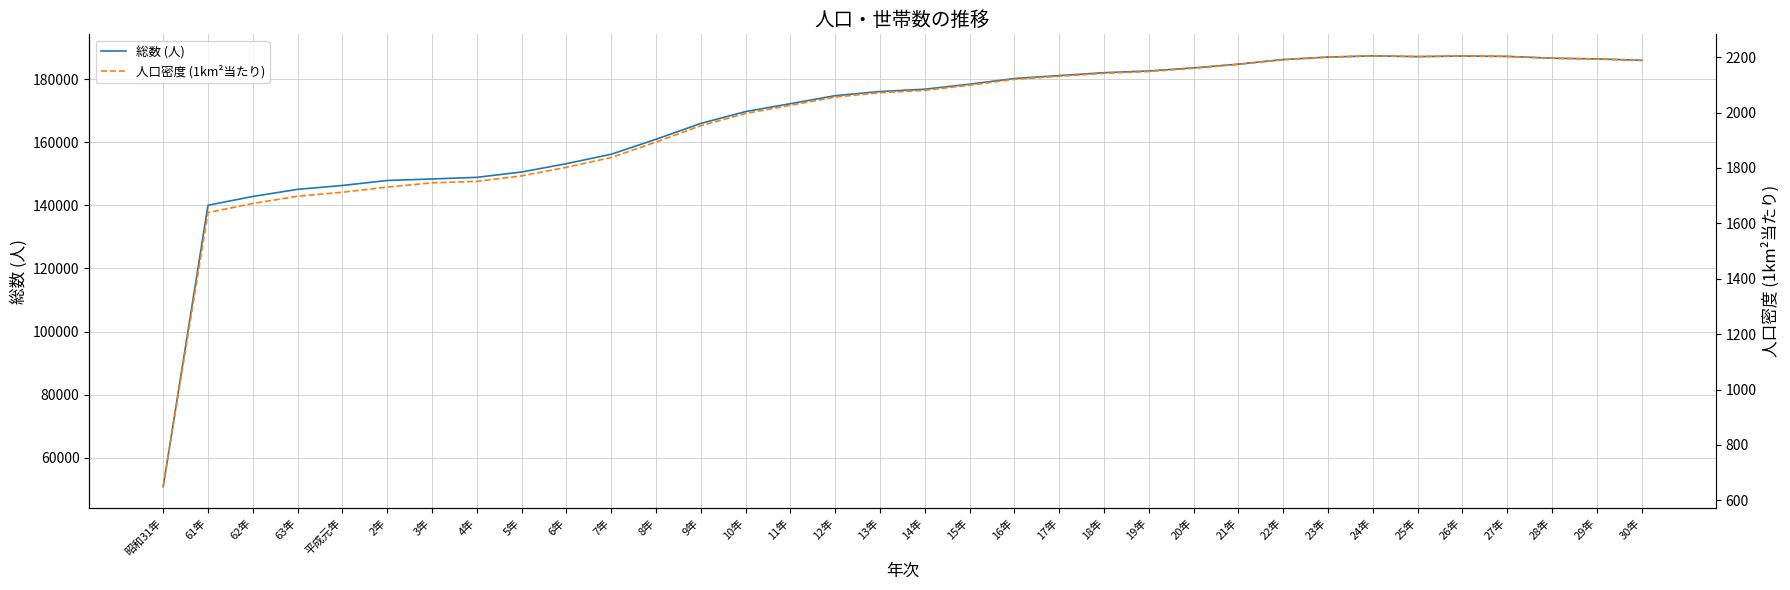

Which label corresponds to the largest value in the chart?

24年